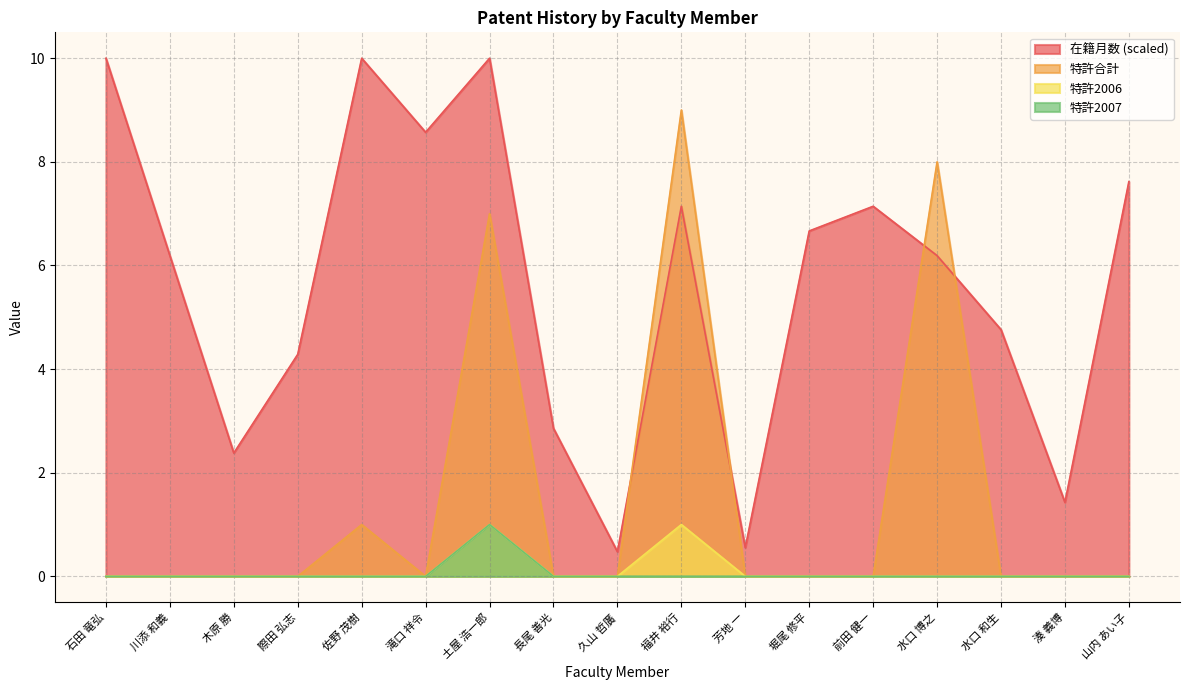

At which category is the sum across all series the highest?

土屋 浩一郎